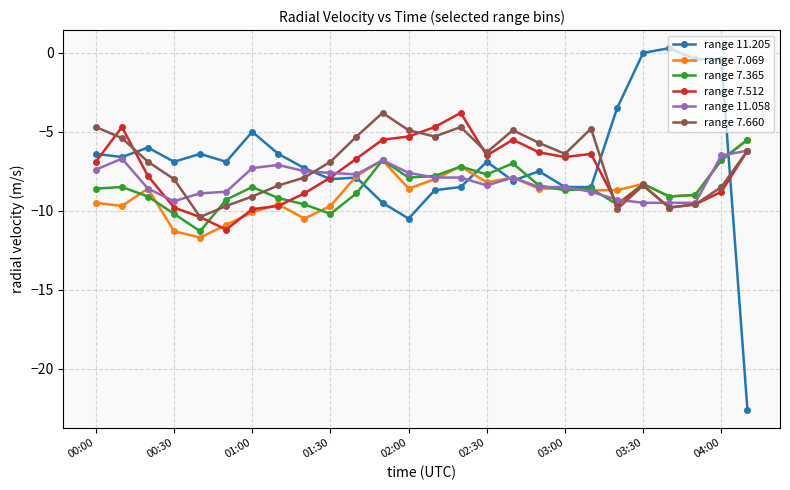

What is the difference between the maximum and minimum values in the range 7.365 series?

5.8